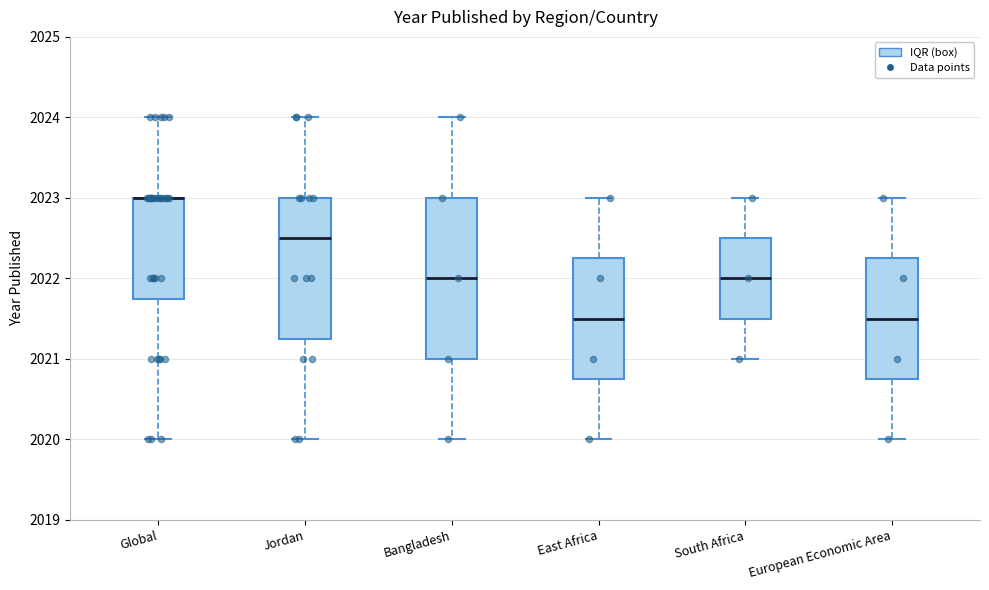

Reading left to right, read every box against the y-axis: the position of its median line, the range the box covers, and the ends of its whiskers. The values are not printed on the chart, so give them approximately, as read against the axis.

Global: median 2023.0 (drawn on the box's upper edge), box 2021.8 to 2023.0, whiskers 2020.0 to 2024.0
Jordan: median 2022.5, box 2021.3 to 2023.0, whiskers 2020.0 to 2024.0
Bangladesh: median 2022.0, box 2021.0 to 2023.0, whiskers 2020.0 to 2024.0
East Africa: median 2021.5, box 2020.8 to 2022.3, whiskers 2020.0 to 2023.0
South Africa: median 2022.0, box 2021.5 to 2022.5, whiskers 2021.0 to 2023.0
European Economic Area: median 2021.5, box 2020.8 to 2022.3, whiskers 2020.0 to 2023.0